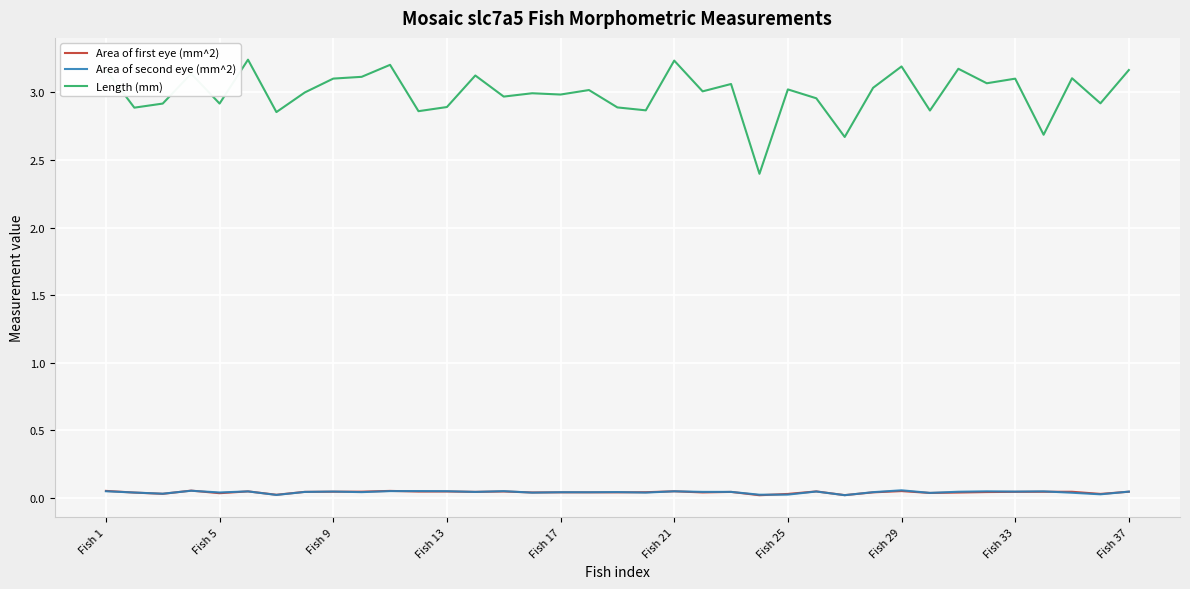

What are all the series names shown in the legend?

Area of first eye (mm^2), Area of second eye (mm^2), Length (mm)